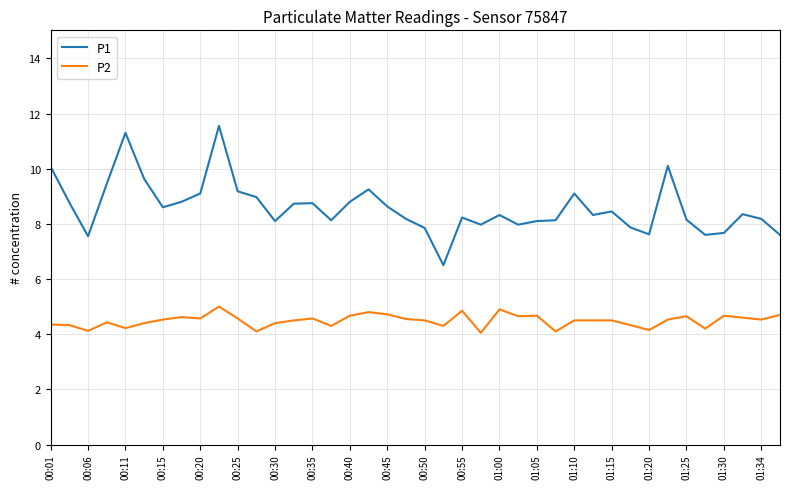

What is the sum of all P2 values?

179.6